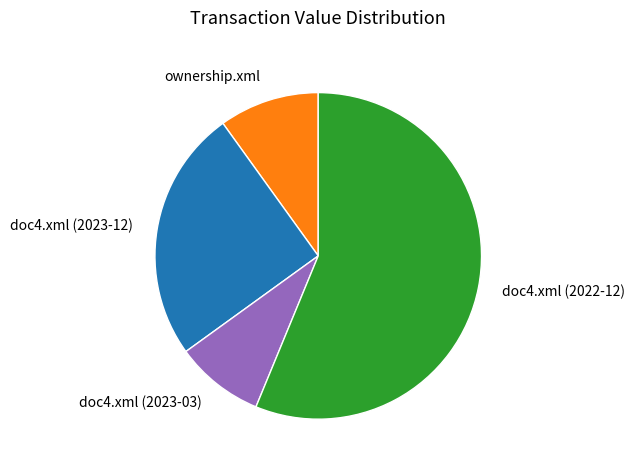

Is the sum of doc4.xml (2023-03) and doc4.xml (2023-12) greater than half?

No